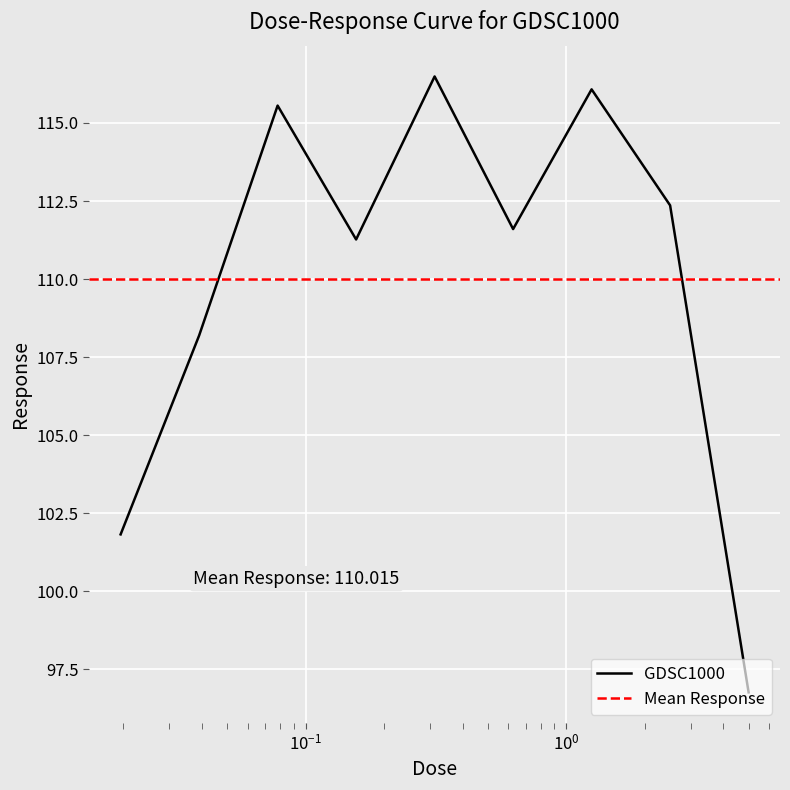

At which category does the data reach its first local peak?

0.078125